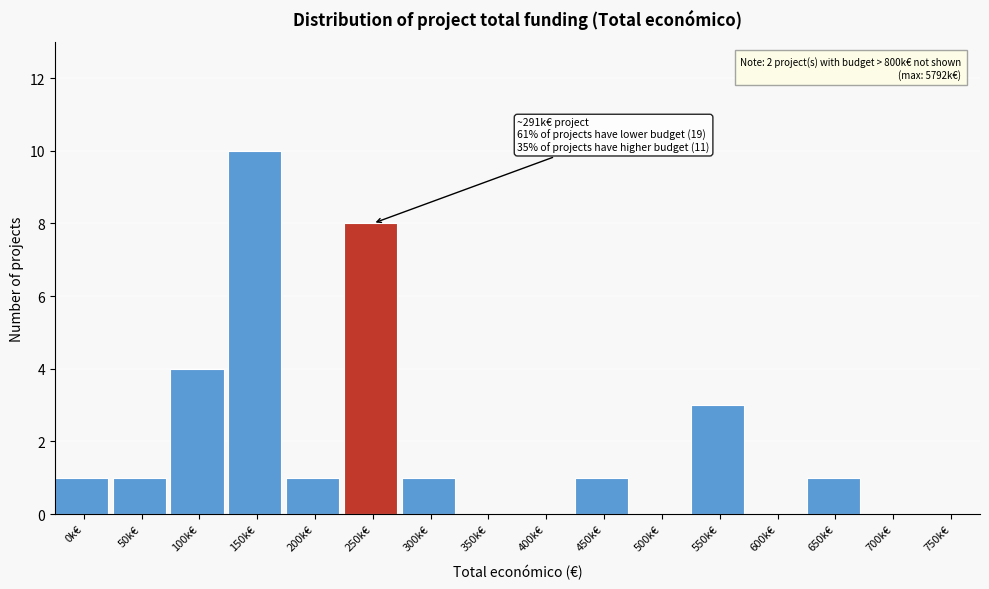

Reading right to left, what are all the values shown in this chart?

750k€=0	700k€=0	650k€=1	600k€=0	550k€=3	500k€=0	450k€=1	400k€=0	350k€=0	300k€=1	250k€=8	200k€=1	150k€=10	100k€=4	50k€=1	0k€=1